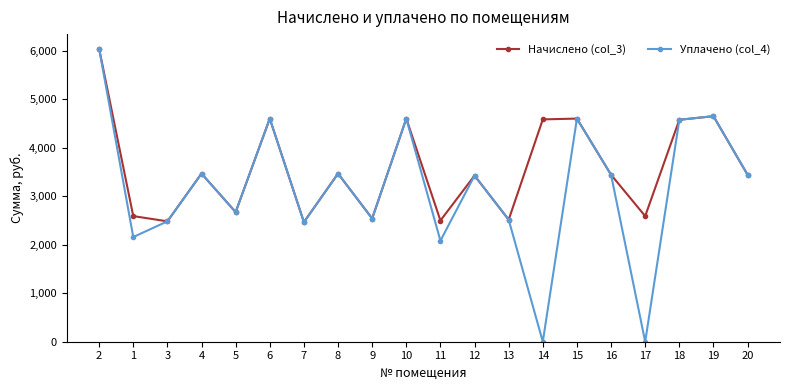

What is the greatest value displayed?

6044.4